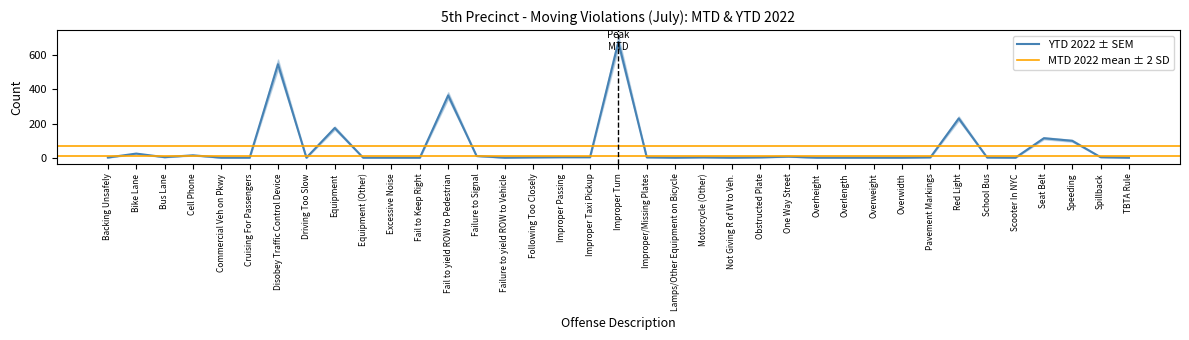

How many lines are shown in the chart?

1